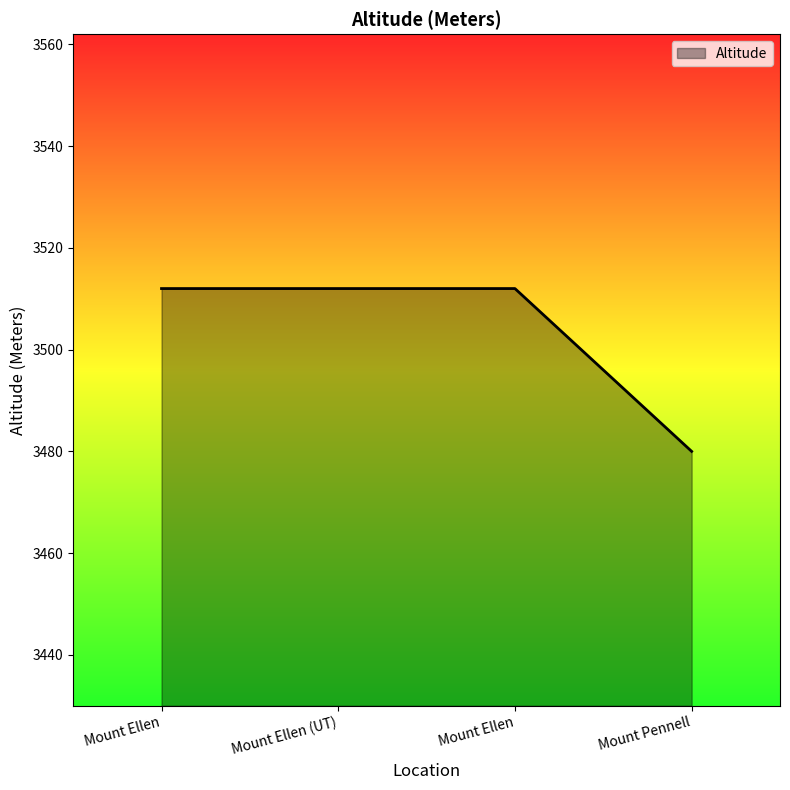

What is the ratio of the value at Mount Ellen (UT) to the value at Mount Ellen?

1.0